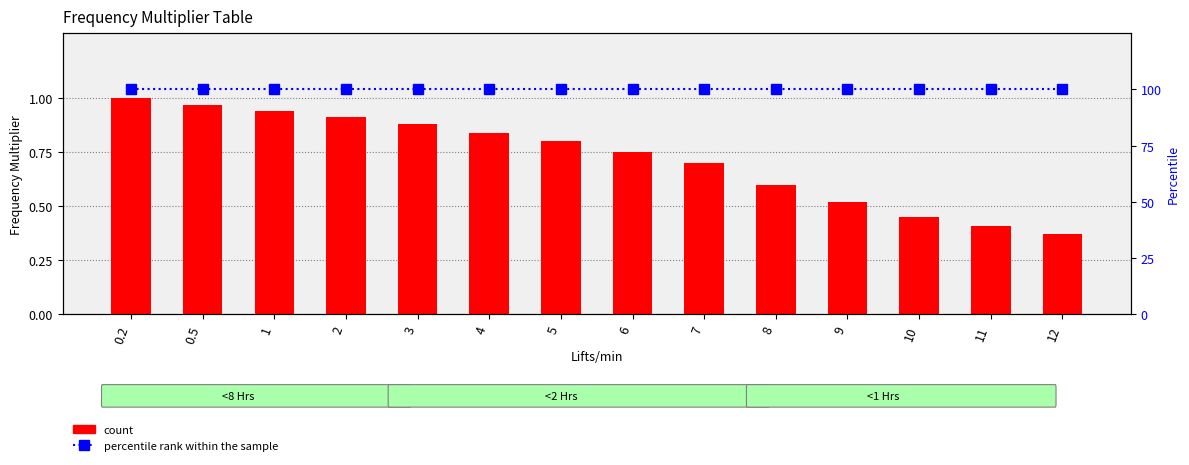

At which category does the chart reach its minimum across all series?

12